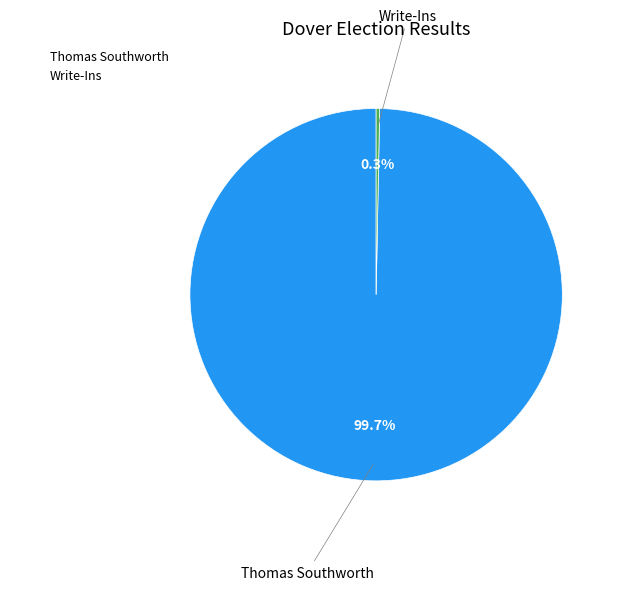

What is the largest slice in the pie chart?

Thomas Southworth